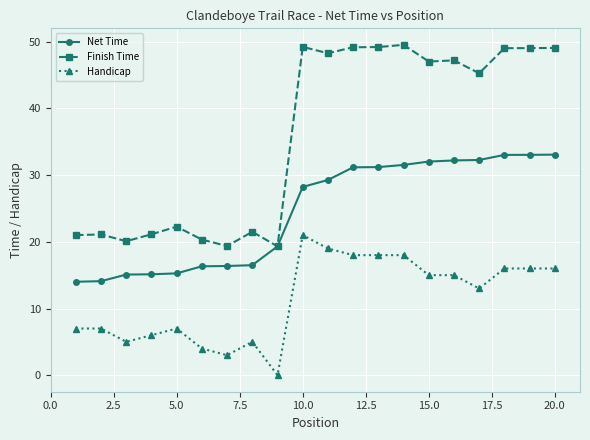

Which series has the largest total across all categories?

Finish Time